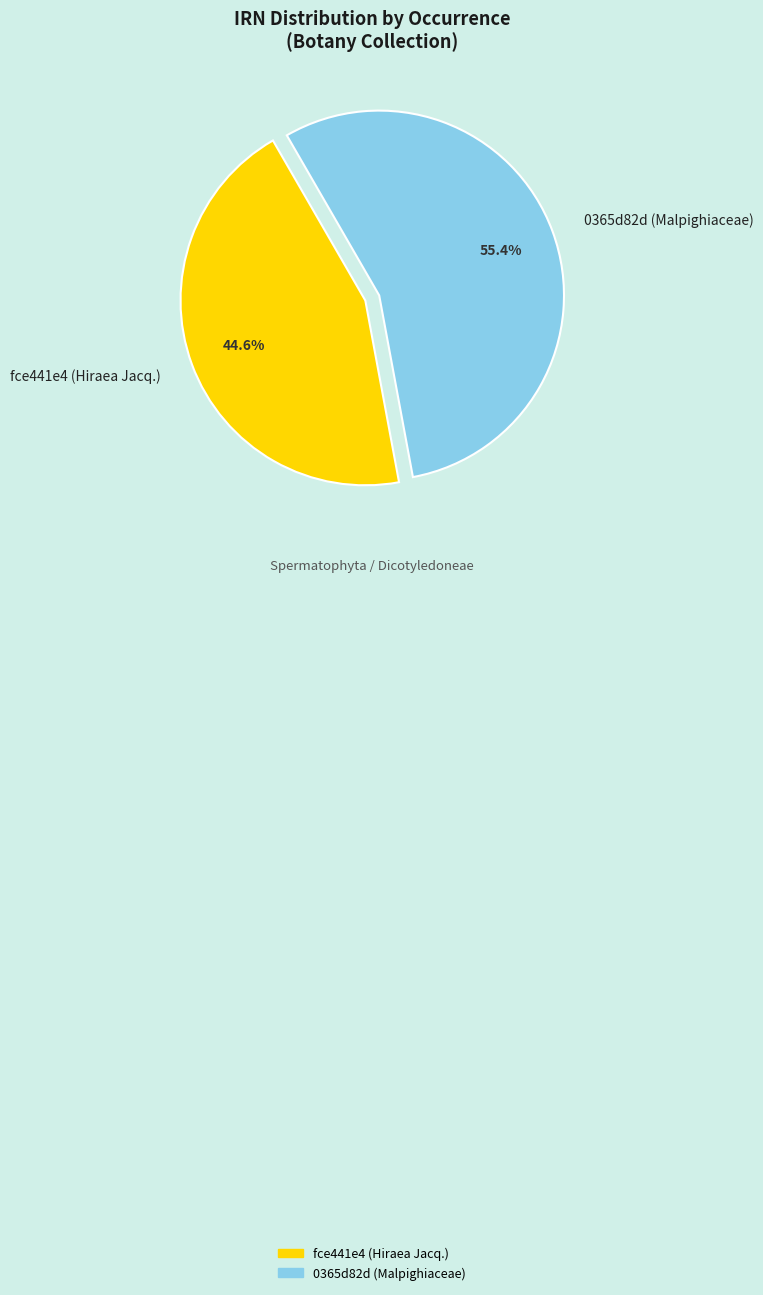

Which slice is the largest?

0365d82d (Malpighiaceae)